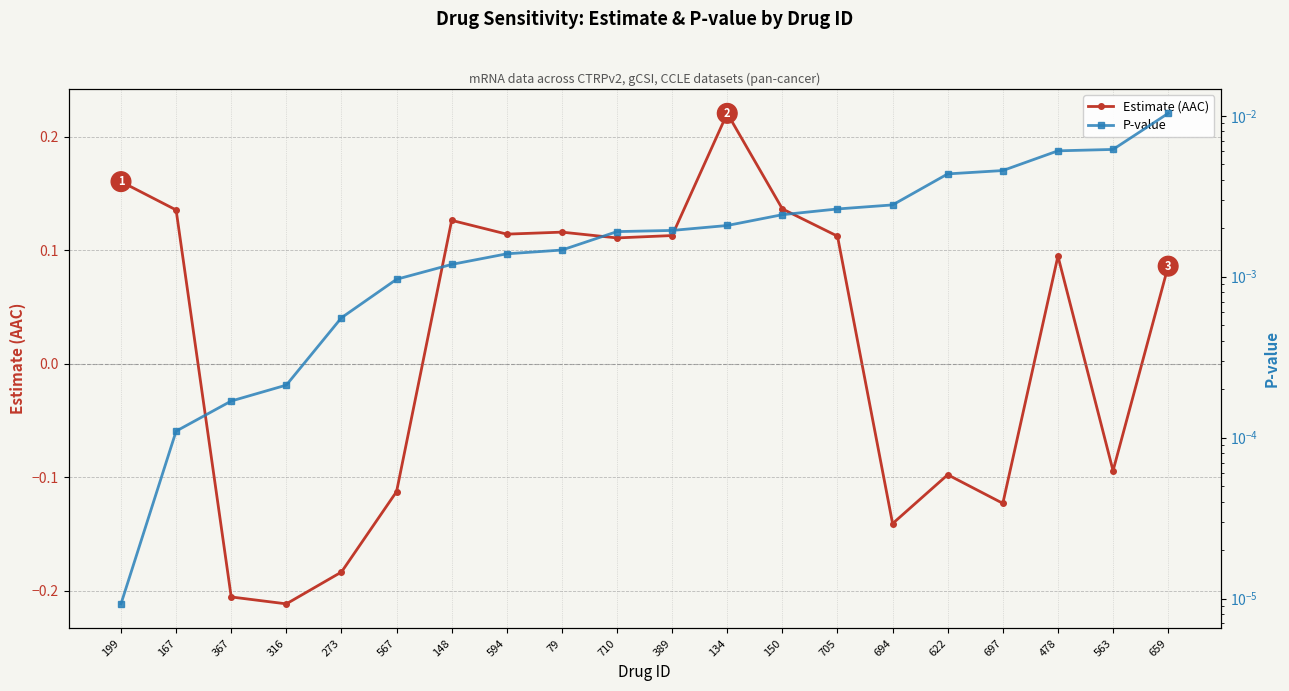

At which category is the sum across all series the highest?

134